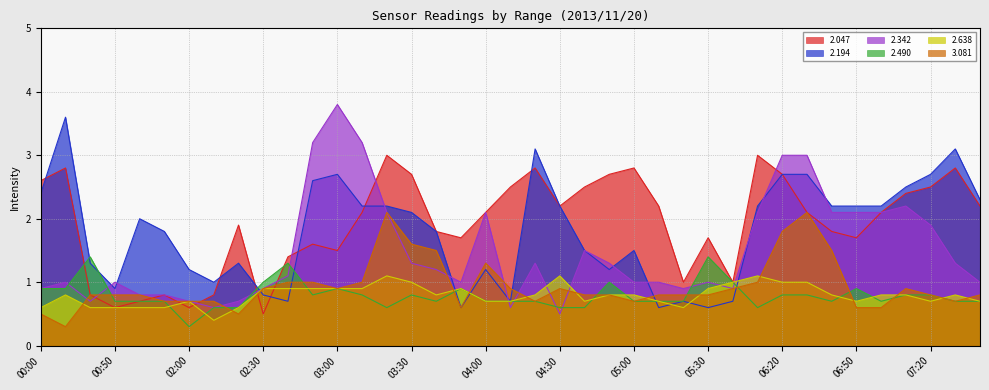

How many intersections are there between 3.081 and 2.638?

13